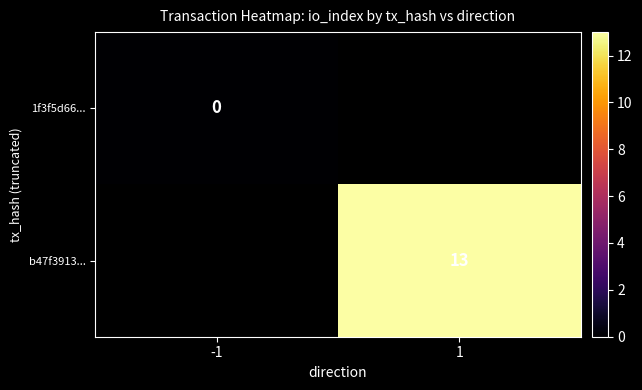

The value of b47f3913... at 1 is 13. True or false?

True